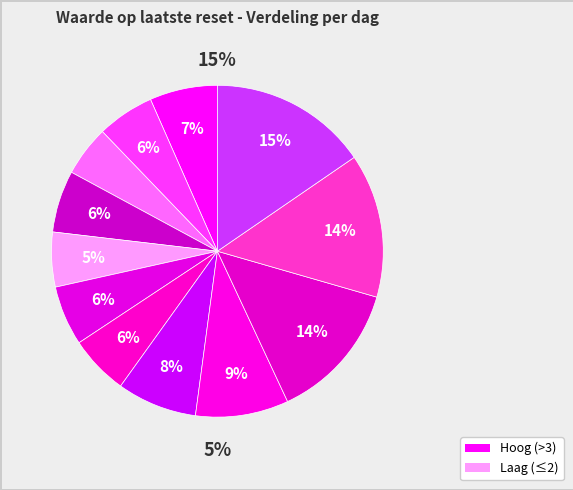

How many slices are in this pie chart?

12